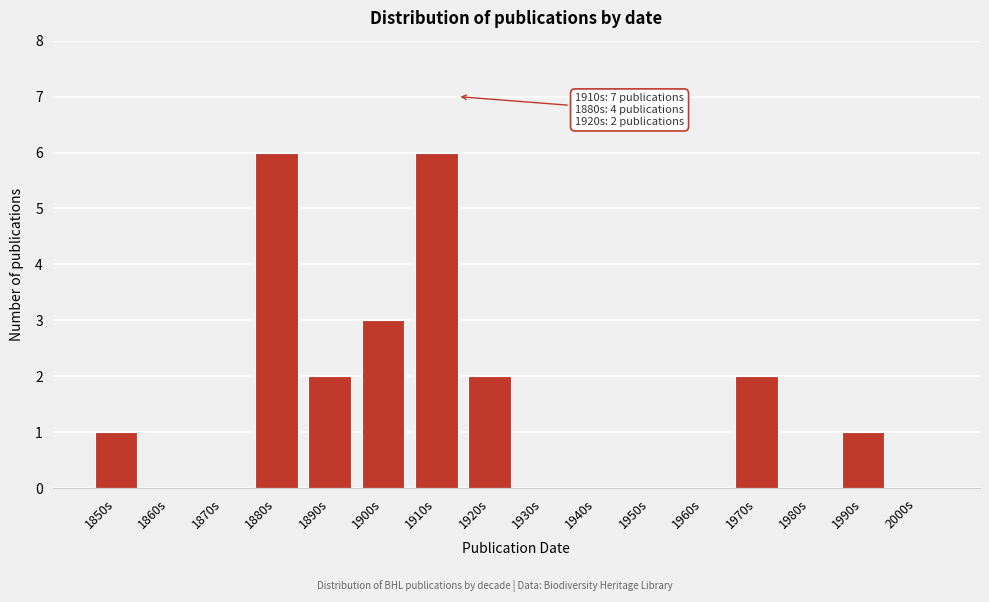

Reading left to right, extract all data points from this chart.

1850s=1	1860s=0	1870s=0	1880s=6	1890s=2	1900s=3	1910s=6	1920s=2	1930s=0	1940s=0	1950s=0	1960s=0	1970s=2	1980s=0	1990s=1	2000s=0